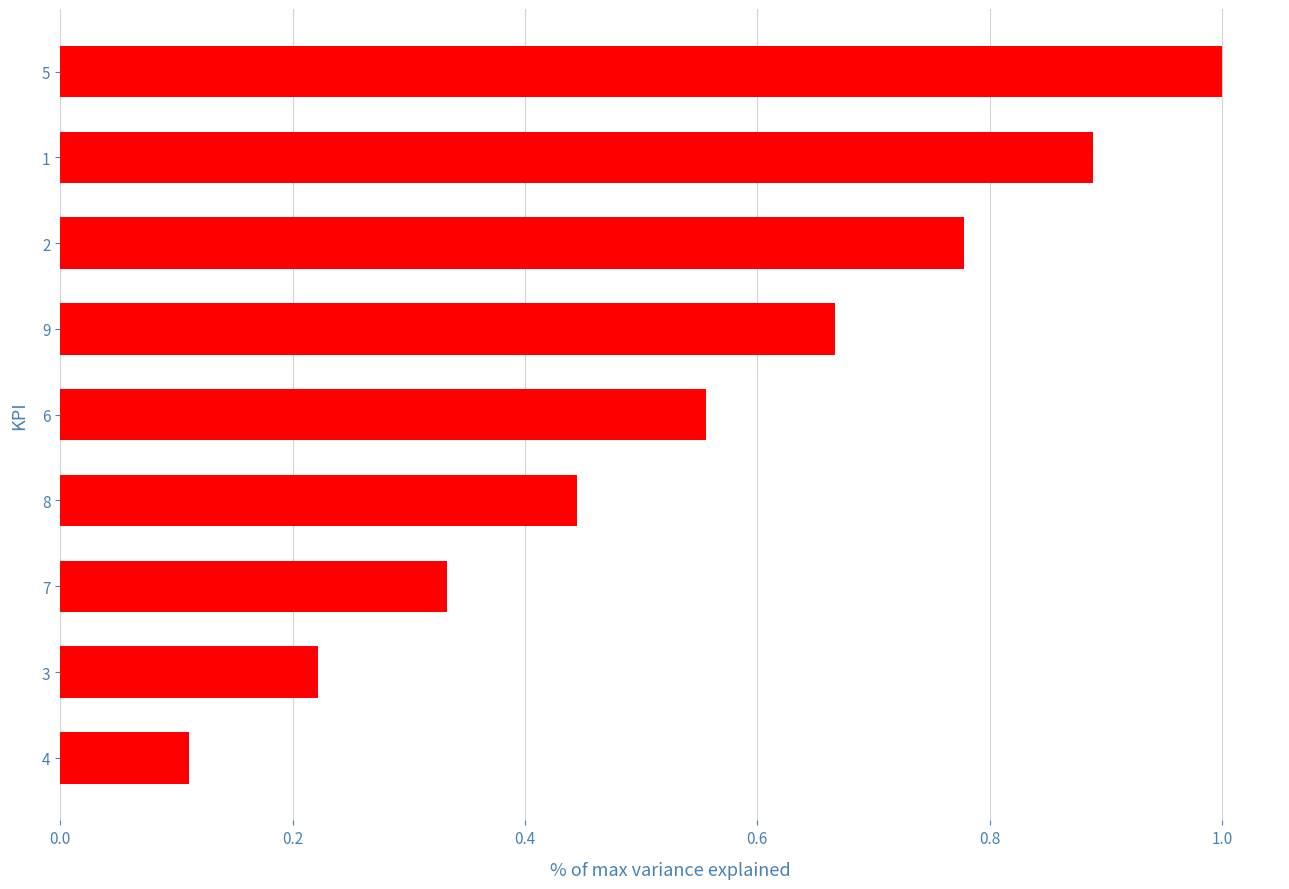

List the labels in order of value, largest first.

5, 1, 2, 9, 6, 8, 7, 3, 4